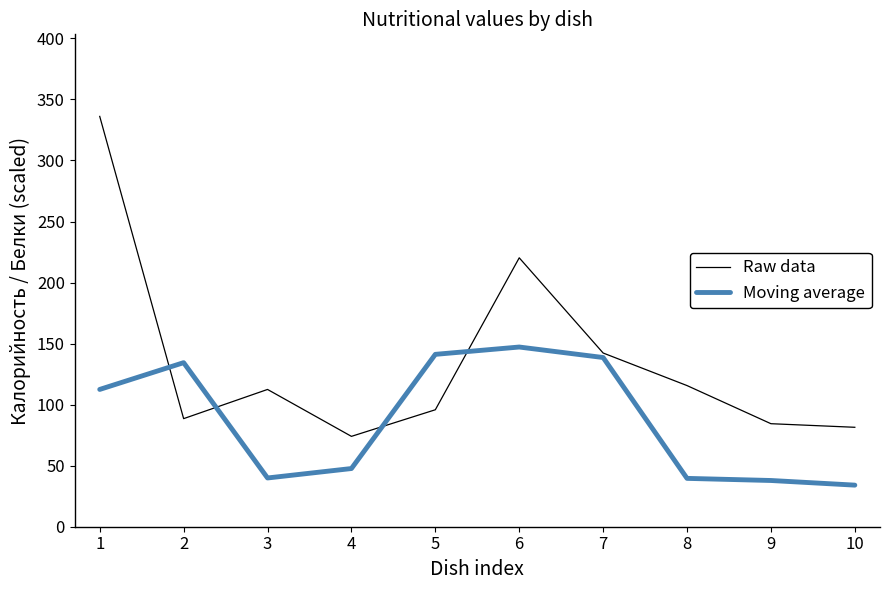

What is the sum of all Moving average values?

873.0